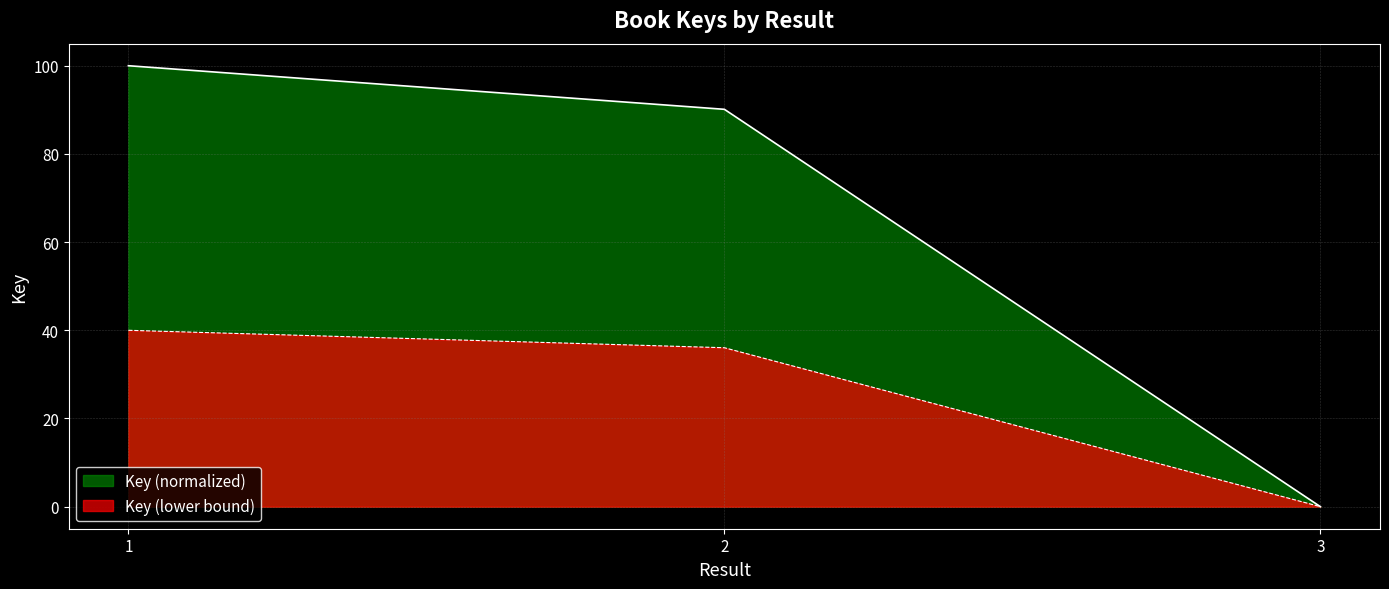

How many data points are above 36?

2